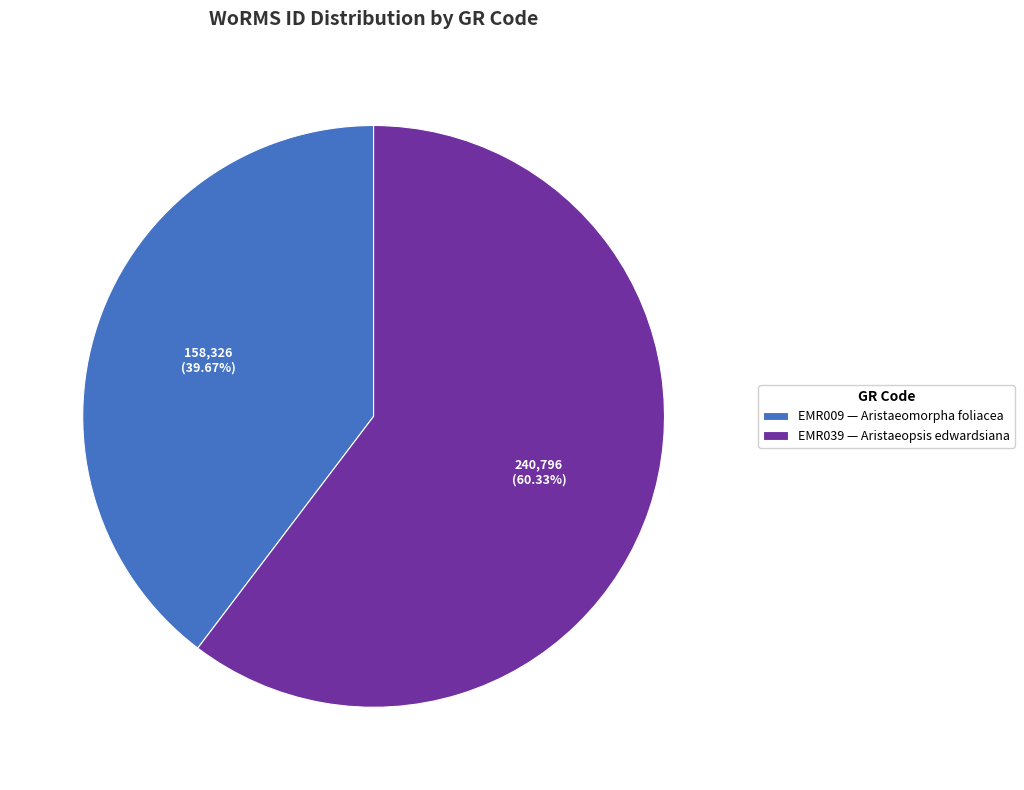

Rank the categories by value from lowest to highest.

EMR009, EMR039